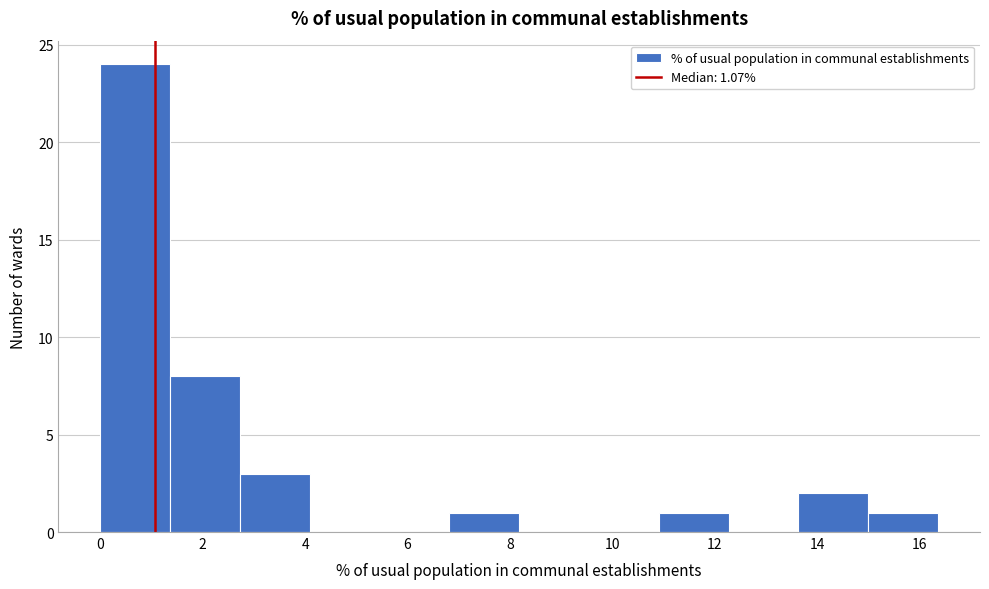

What is the height of the bar covering 11.0 to 12.2 on the x-axis? Neither the bar edges nor the heights are printed on the chart, so give them approximately, as read against the axes.

1